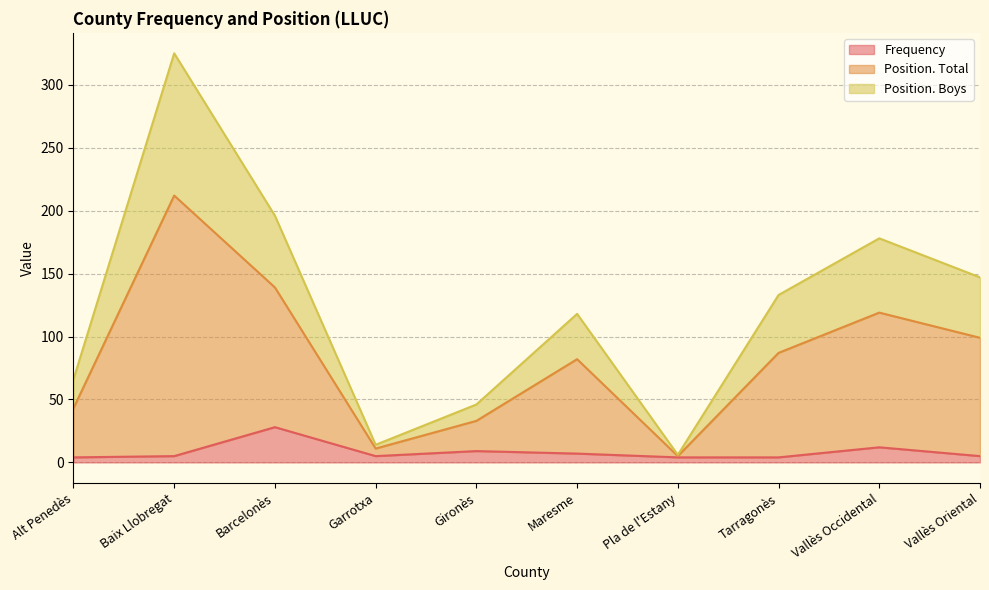

True or false: Position. Total has a value of 77 at Gironès.

False